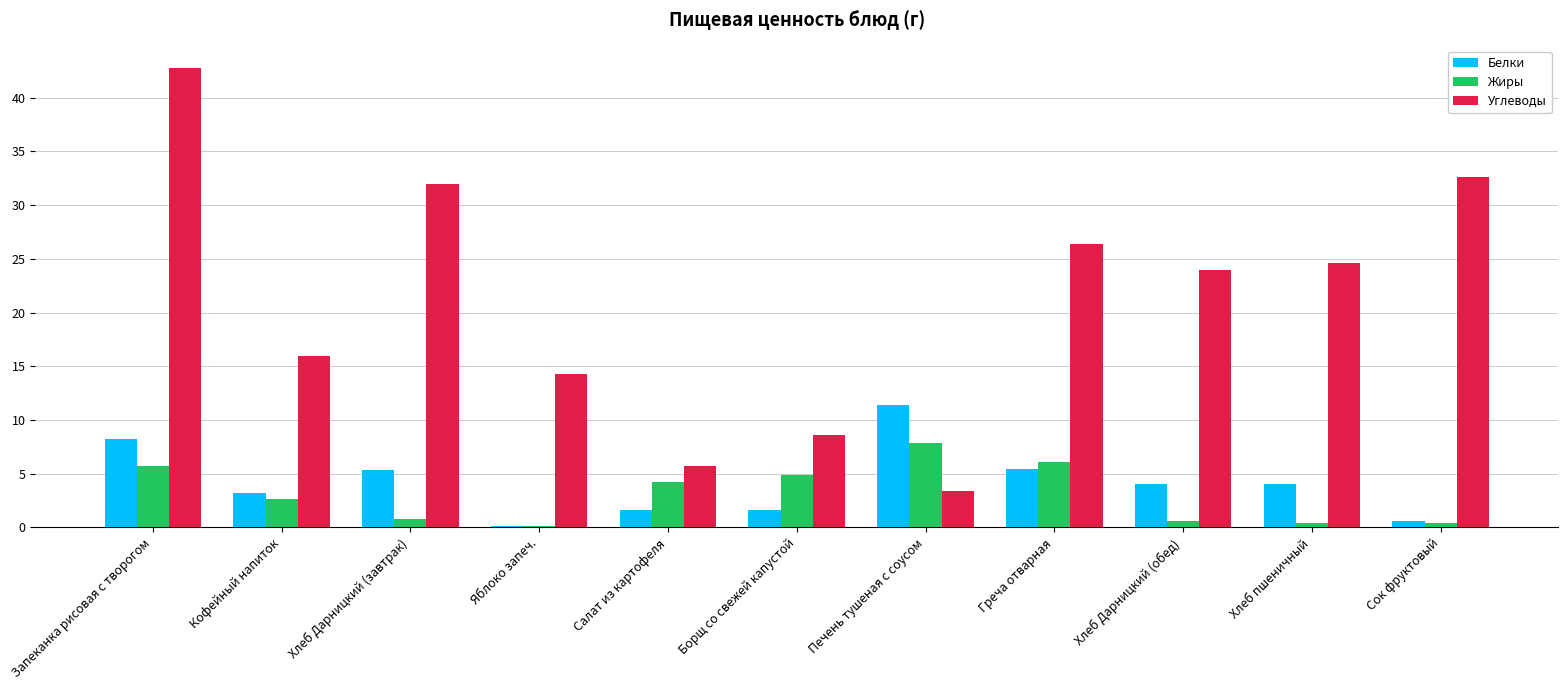

At which category is the sum across all series the highest?

Запеканка рисовая с творогом